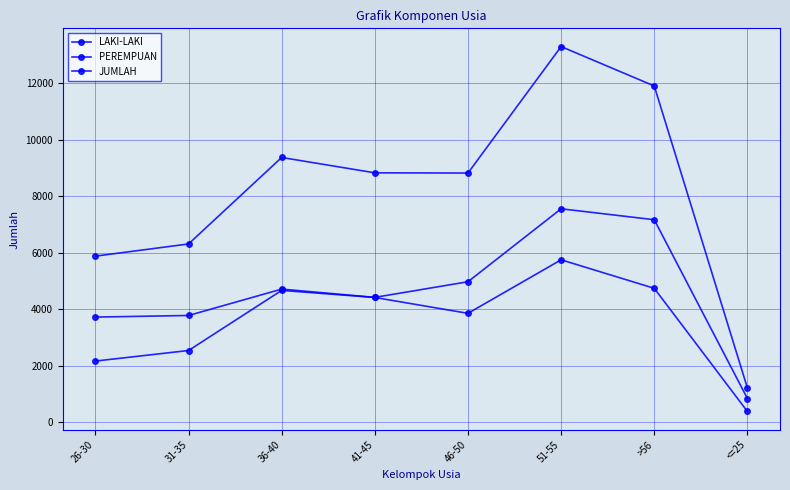

What is the difference between the highest and lowest values at 41-45?

4415